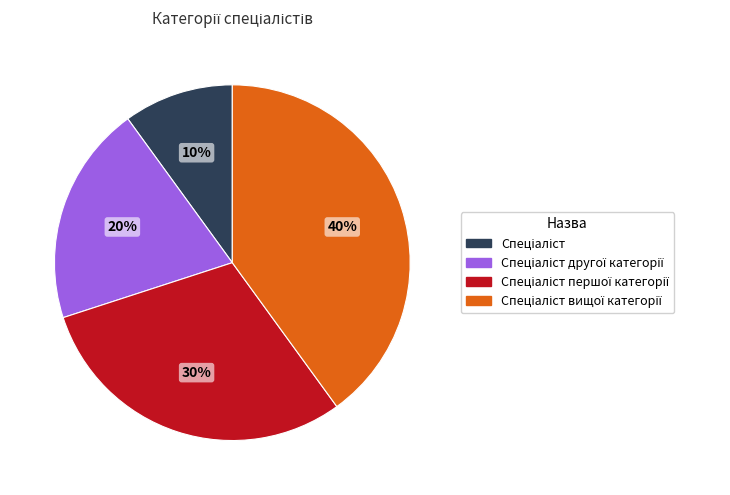

To the nearest percent, what is the average slice percentage?

25%